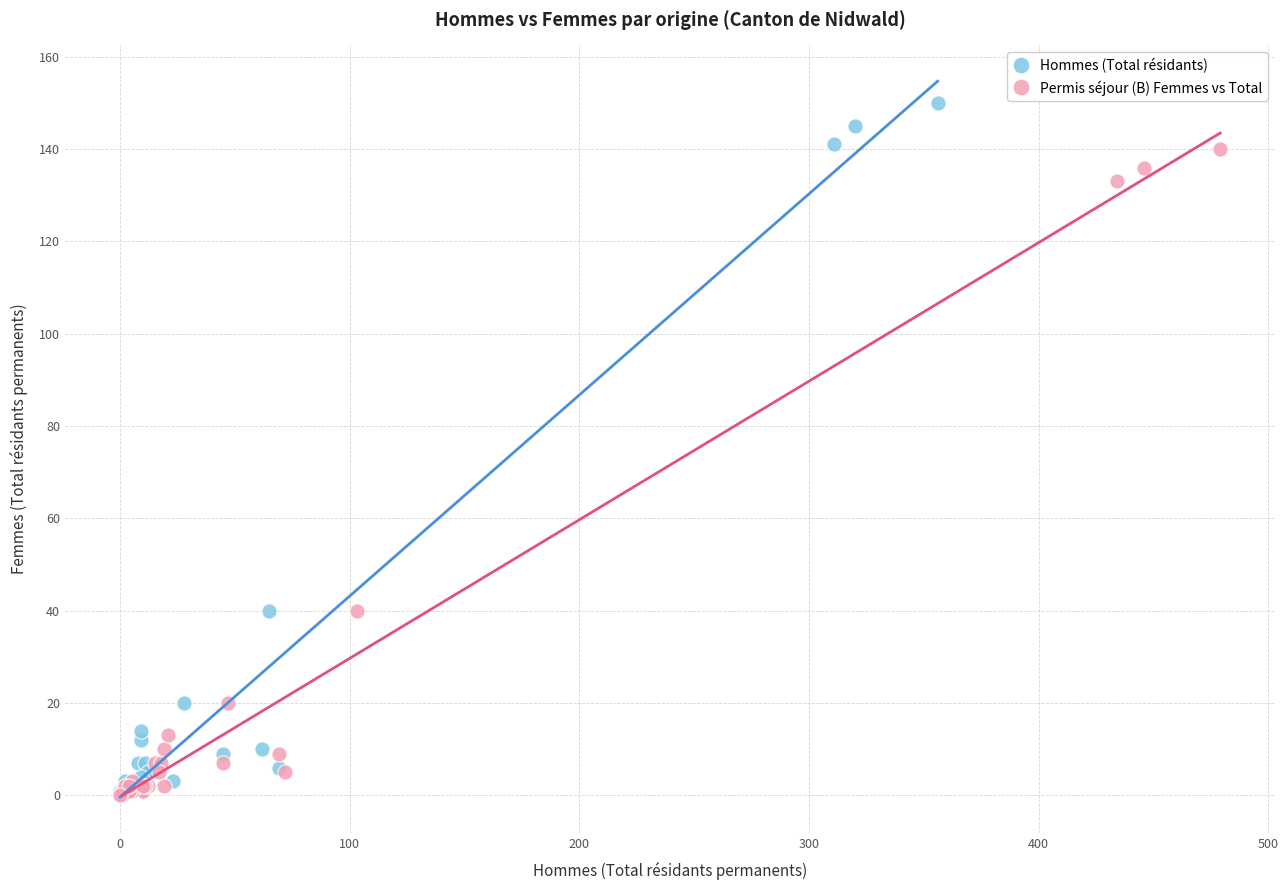

Which series reaches the maximum Y coordinate?

Hommes (Total résidants)